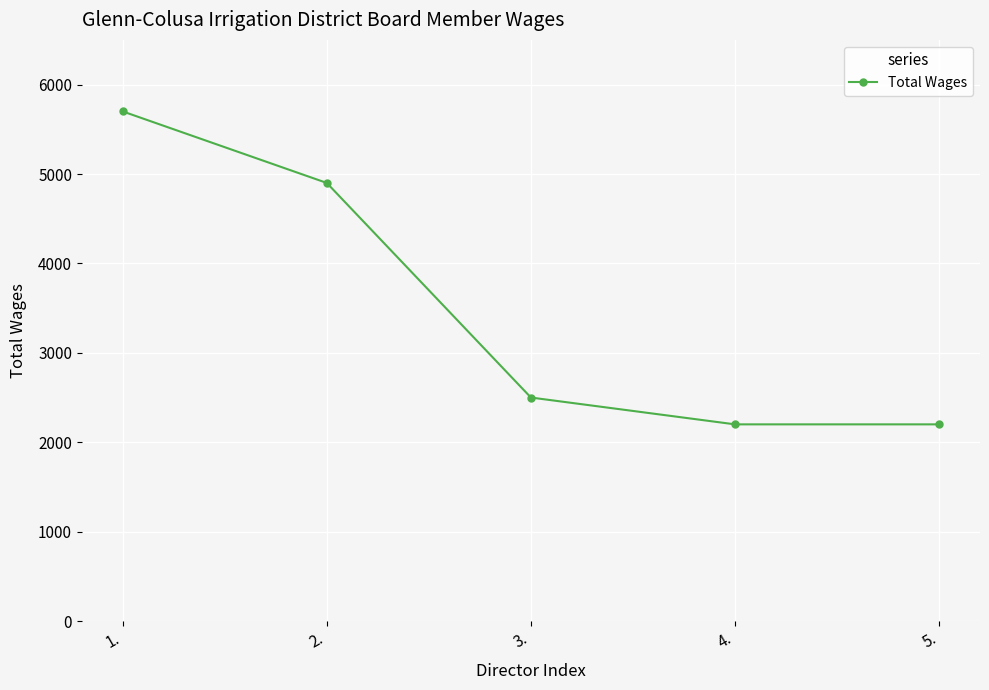

Is this an area chart (filled region under the line)?

No